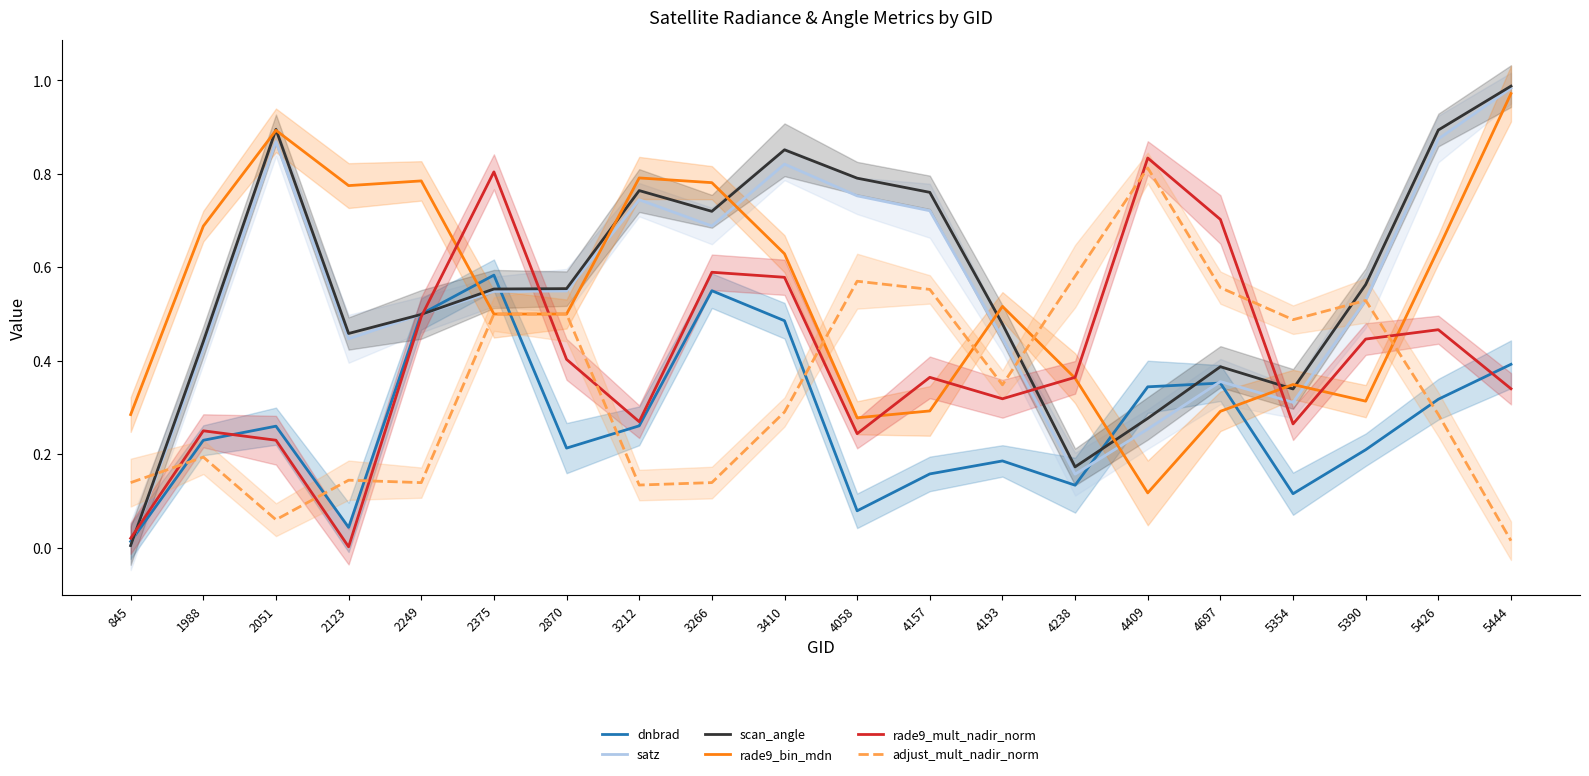

Between which two adjacent categories do satz and adjust_mult_nadir_norm first intersect?

845 and 1988